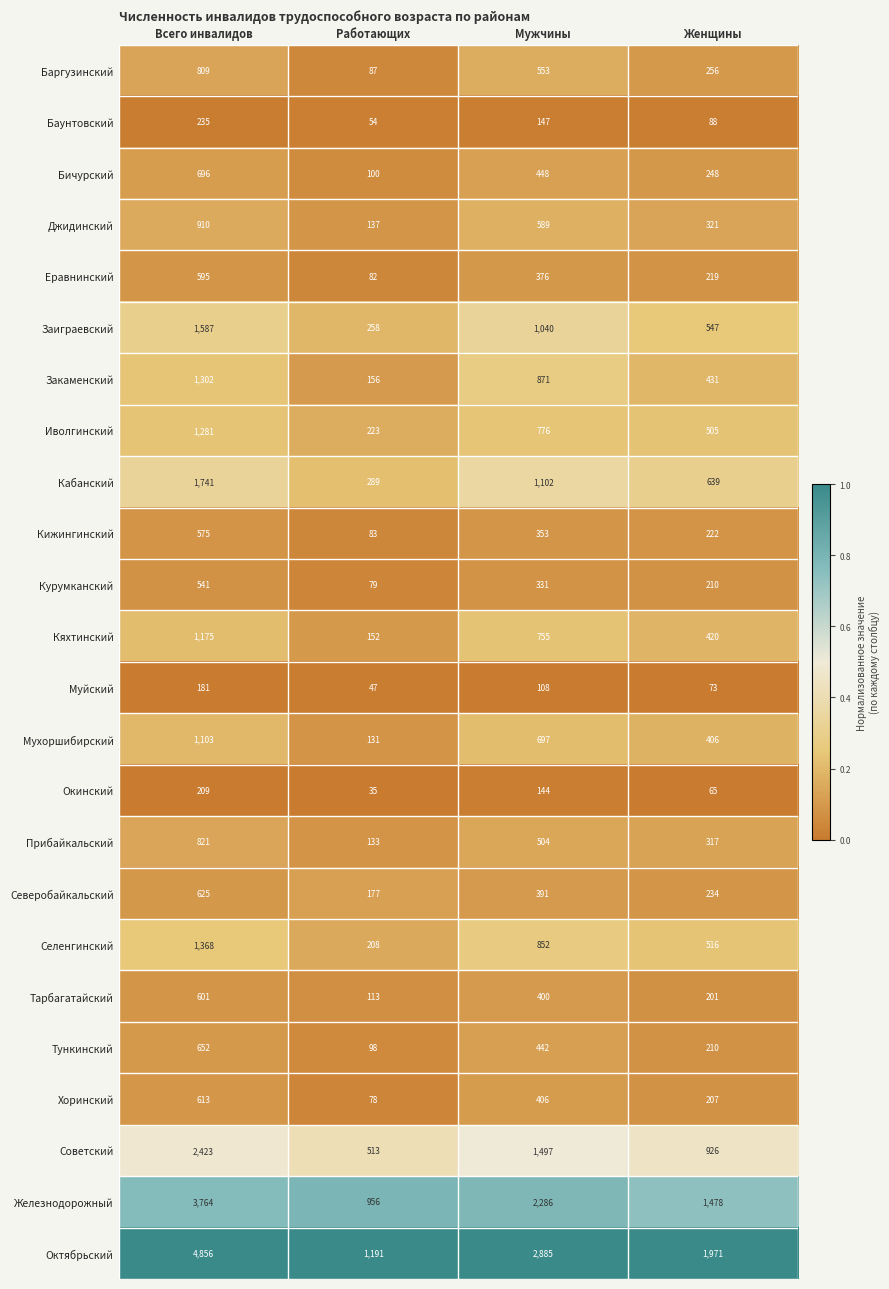

Which series has the largest range (max minus min)?

Октябрьский